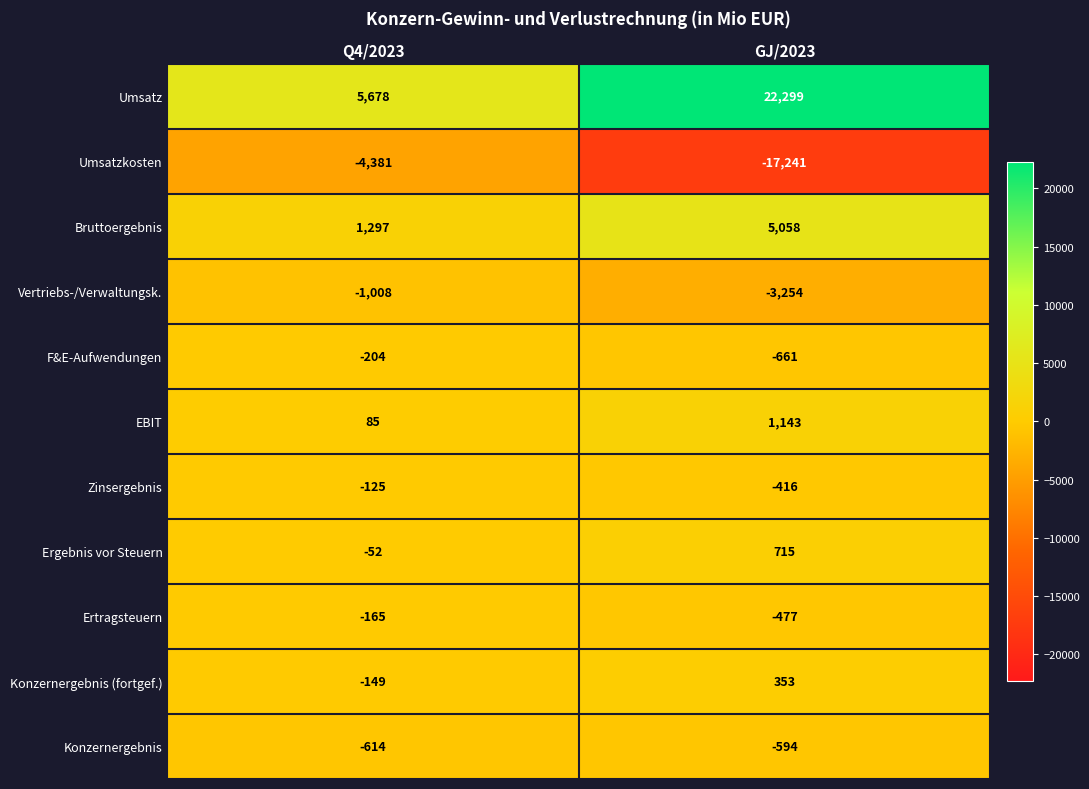

The value of F&E-Aufwendungen at Q4/2023 is -89. True or false?

False